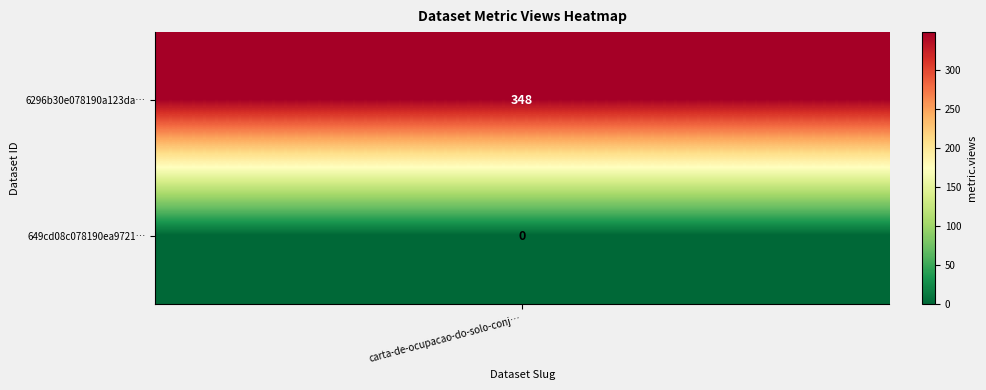

Which has a higher value, 6296b30e078190a123da57d6 or 649cd08c078190ea972176e9?

6296b30e078190a123da57d6